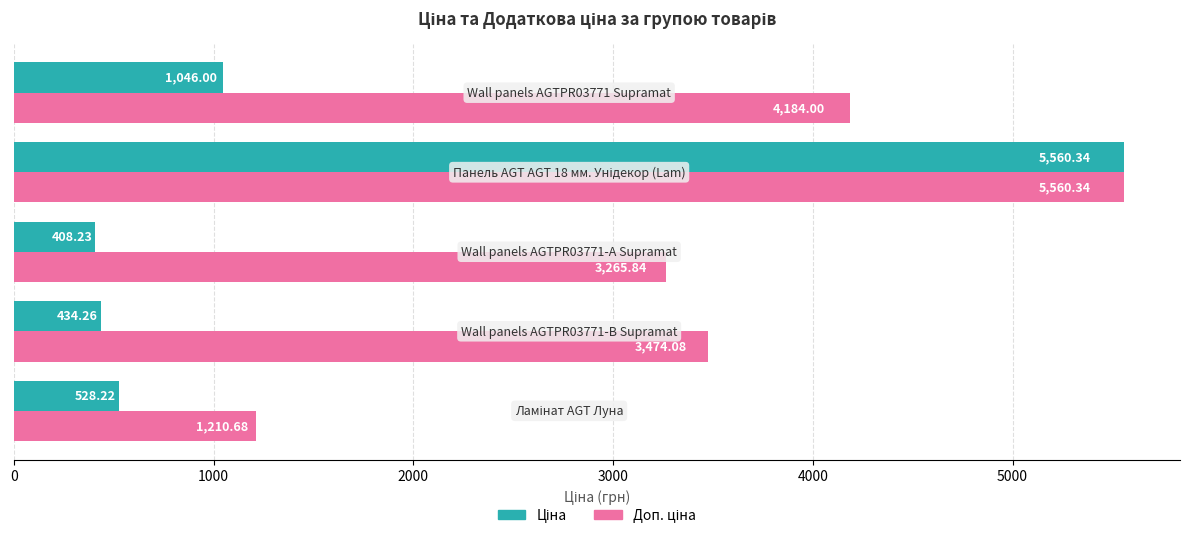

At how many categories does at least one series exceed 997?

5